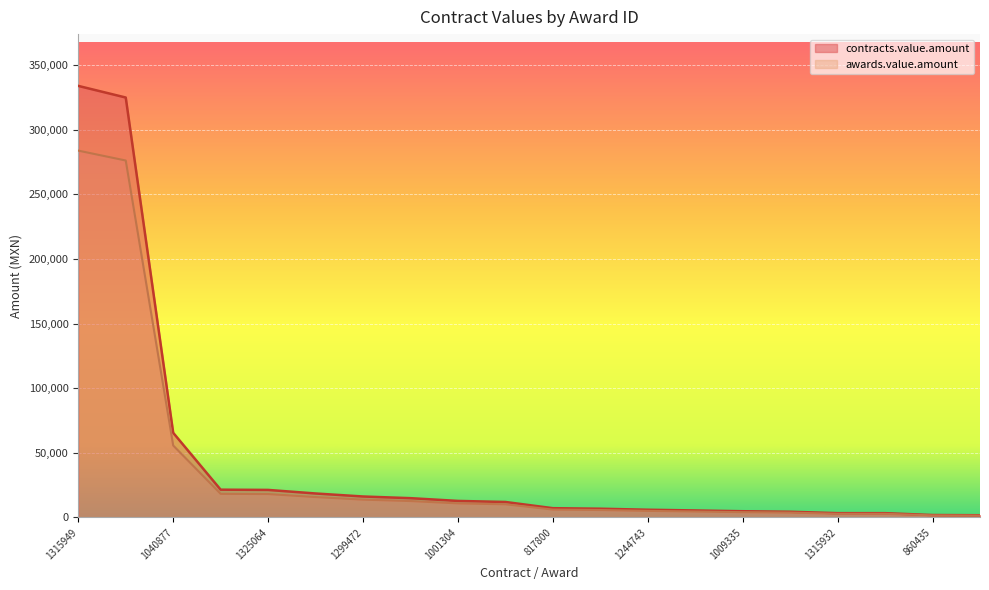

The value of awards.value.amount at 1009335 is 6415.7. True or false?

False